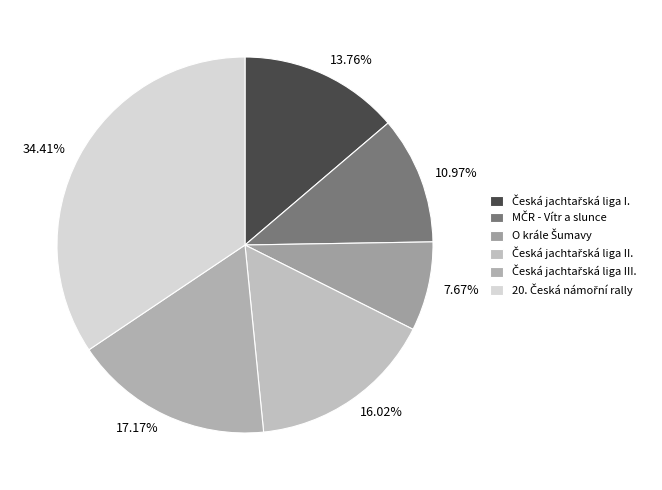

How many slices are in this pie chart?

6